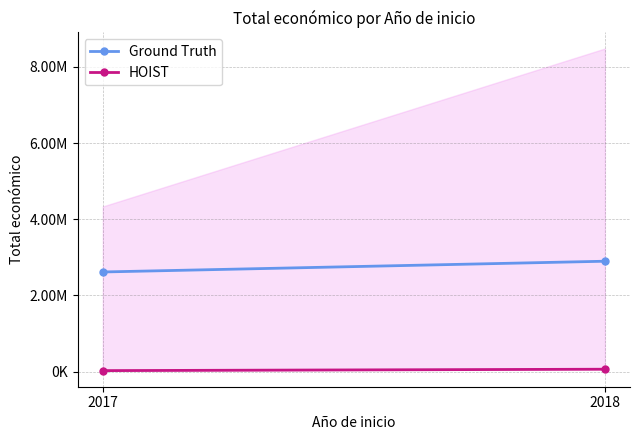

Count the number of categories in the chart.

2